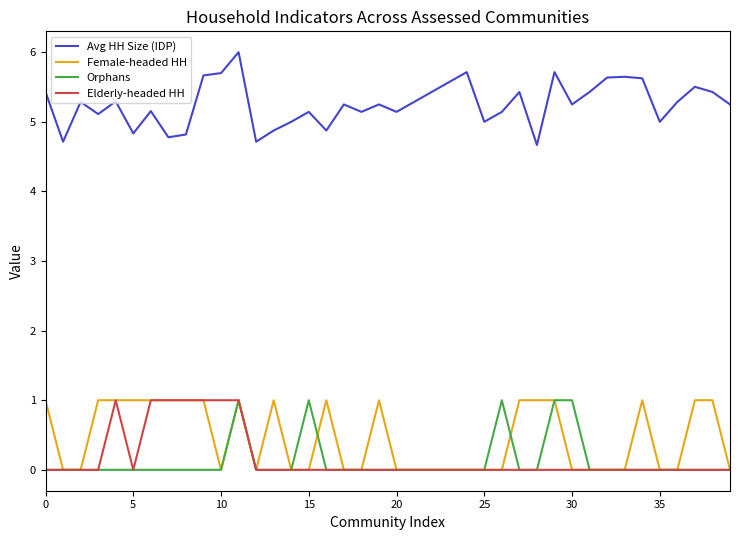

True or false: Female-headed HH and Avg HH Size (IDP) intersect in this chart.

False